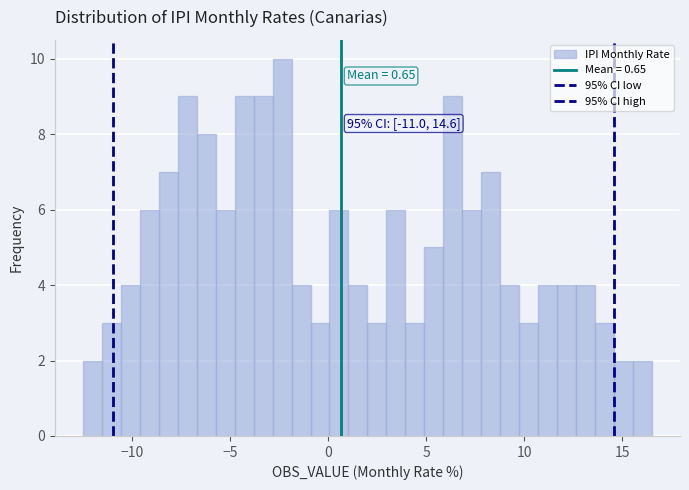

Read against the x-axis, roughly where is the centre of the tallest bar?

-2.5